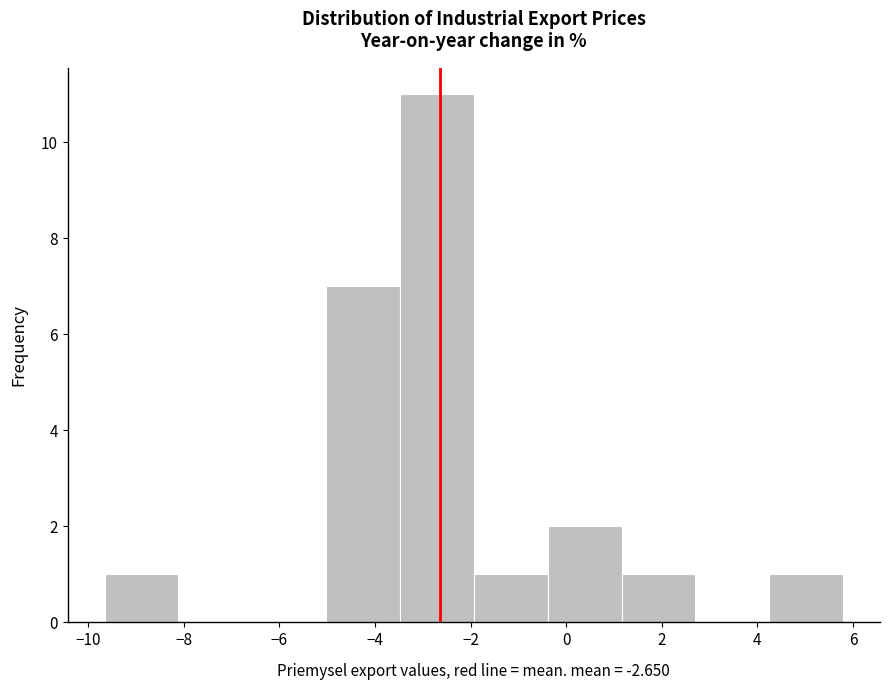

Reading left to right, transcribe this chart: for each bar, give the range it covers on the x-axis and its height. Neither the bar edges nor the heights are printed on the chart, so give them approximately, as read against the axes.

-9.6 to -8.2: 1
-8.2 to -6.6: 0
-6.6 to -5.0: 0
-5.0 to -3.4: 7
-3.4 to -2.0: 11
-2.0 to -0.4: 1
-0.4 to 1.2: 2
1.2 to 2.8: 1
2.8 to 4.2: 0
4.2 to 5.8: 1